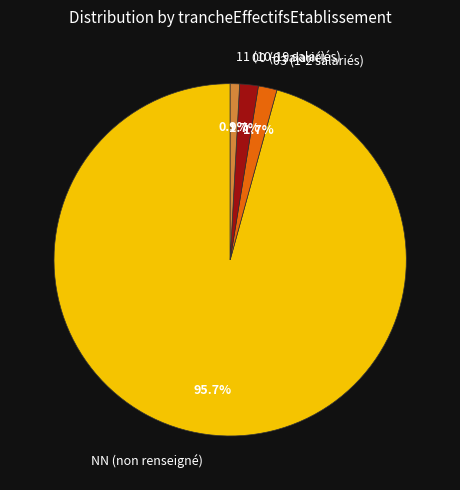

To the nearest percent, what is the combined percentage of 00 and 03?

3%